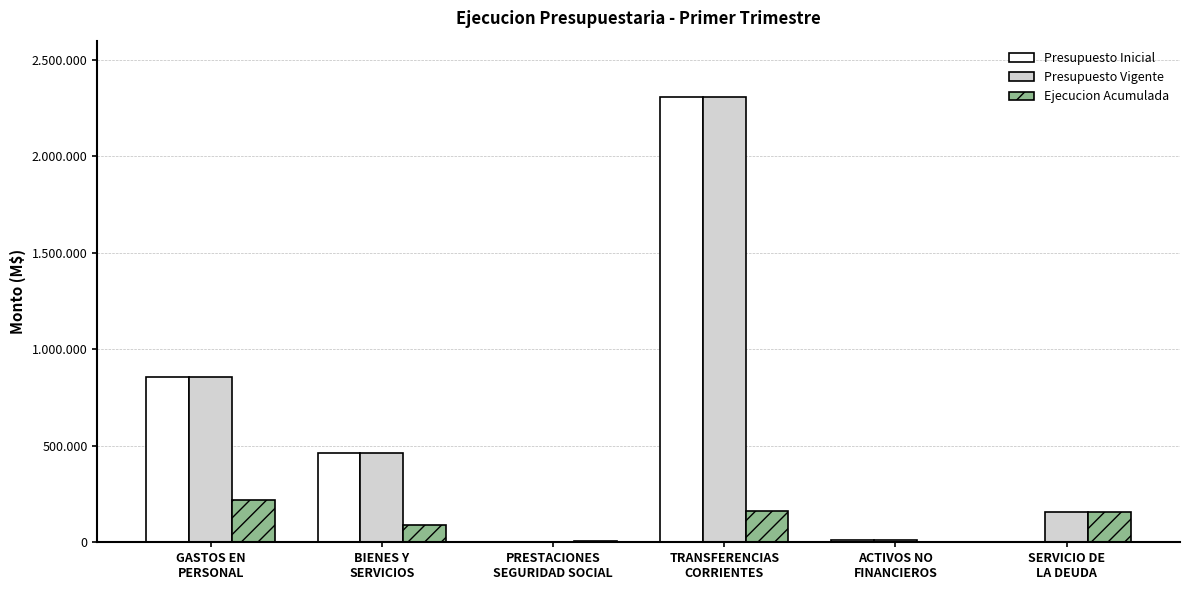

Are the bars horizontal?

No